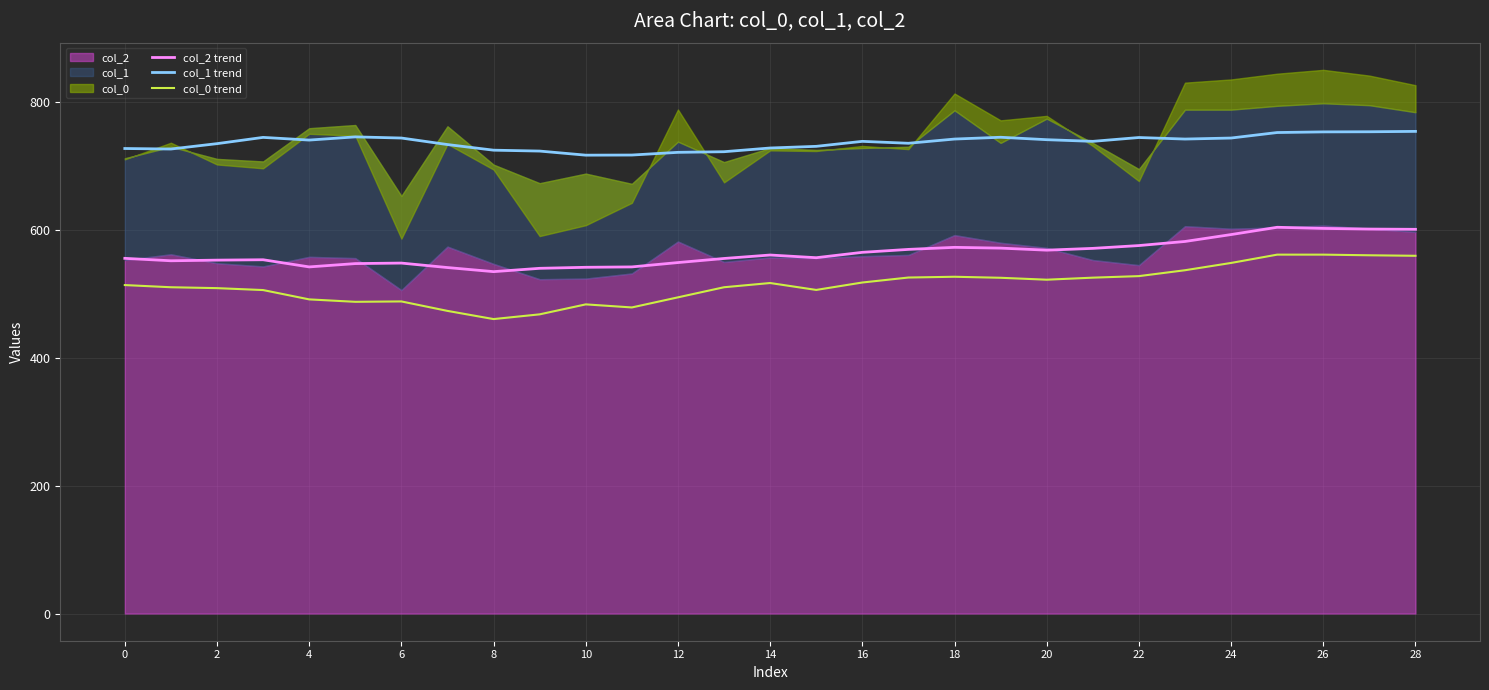

Read the col_1 trend value at 2.

735.0